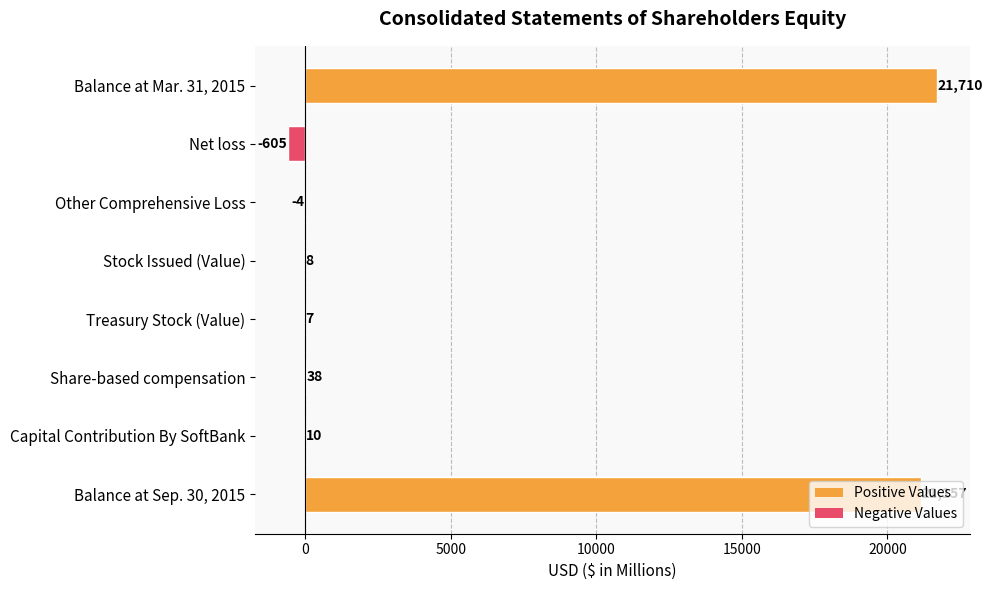

What is the greatest value displayed?

21710